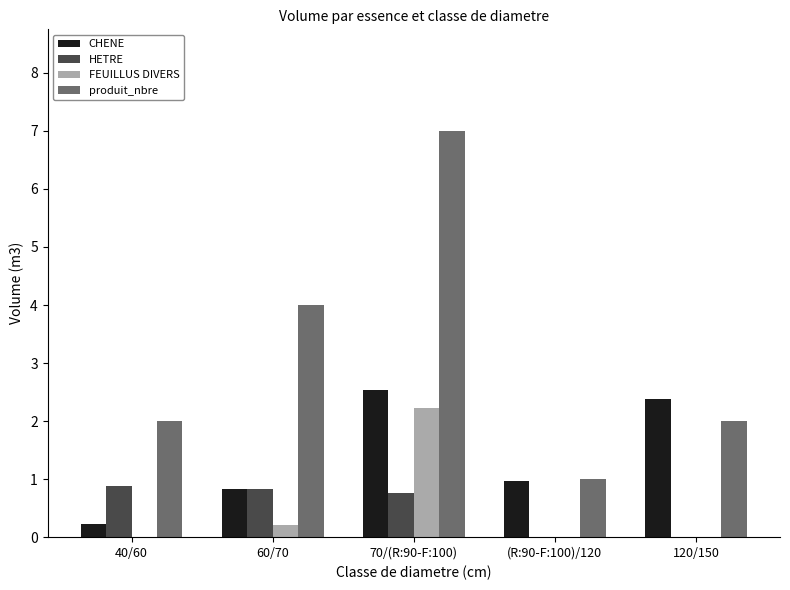

How many groups of bars are there?

5